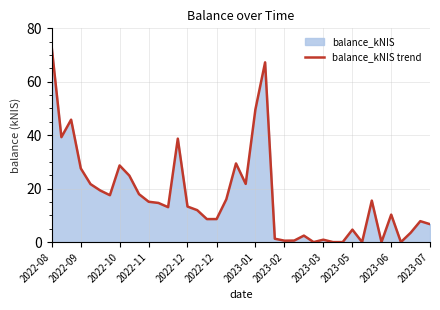

Does the chart display data point markers on the line(s)?

No